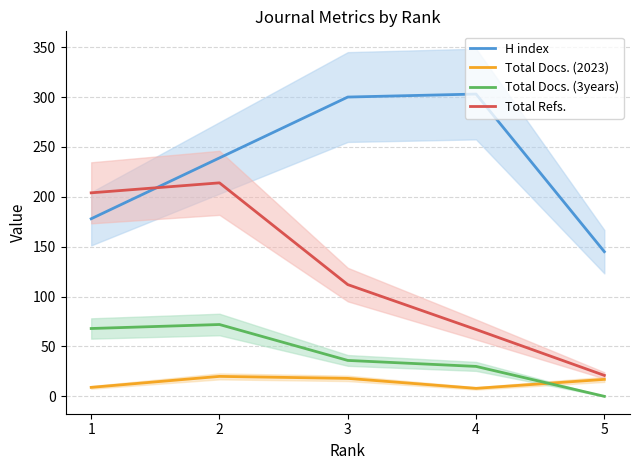

The value of Total Docs. (3years) at 3 is 36. True or false?

True